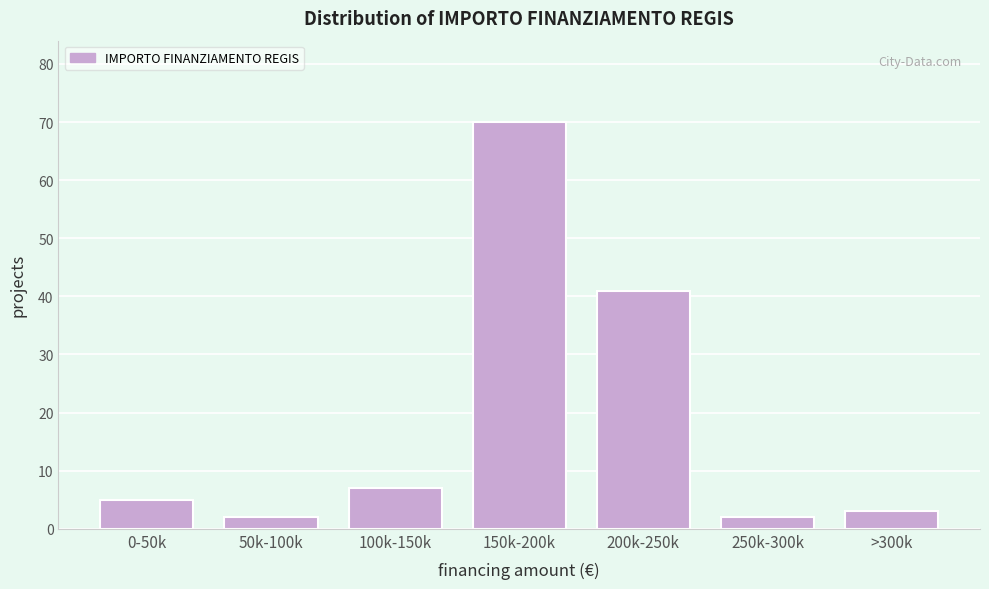

Reading left to right, transcribe all the data shown in this chart.

5	2	7	70	41	2	3